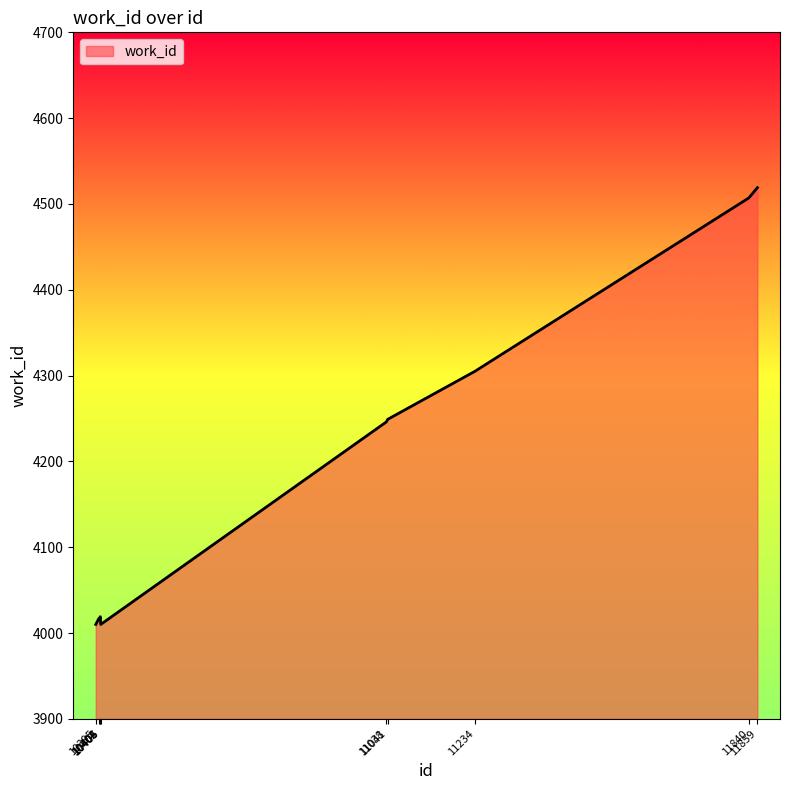

What is the difference between the maximum and minimum values?

509